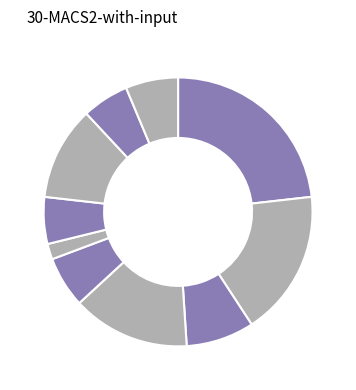

How many slices are in this pie chart?

10